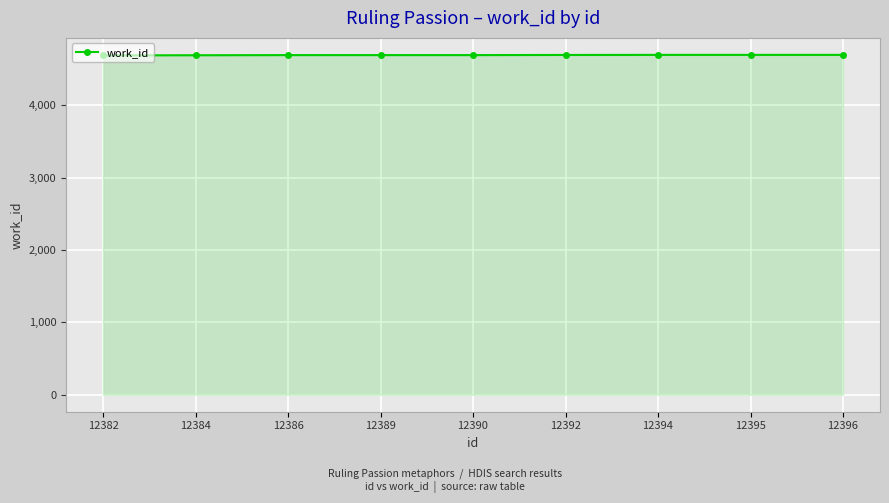

What is the smallest value displayed?

4692